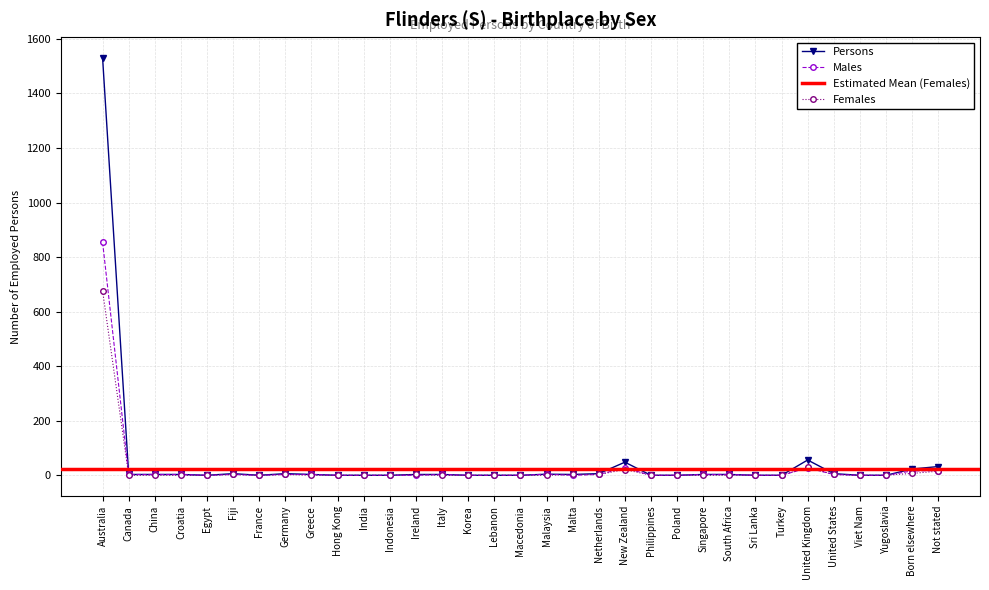

At which label is Males closest to 427?

New Zealand